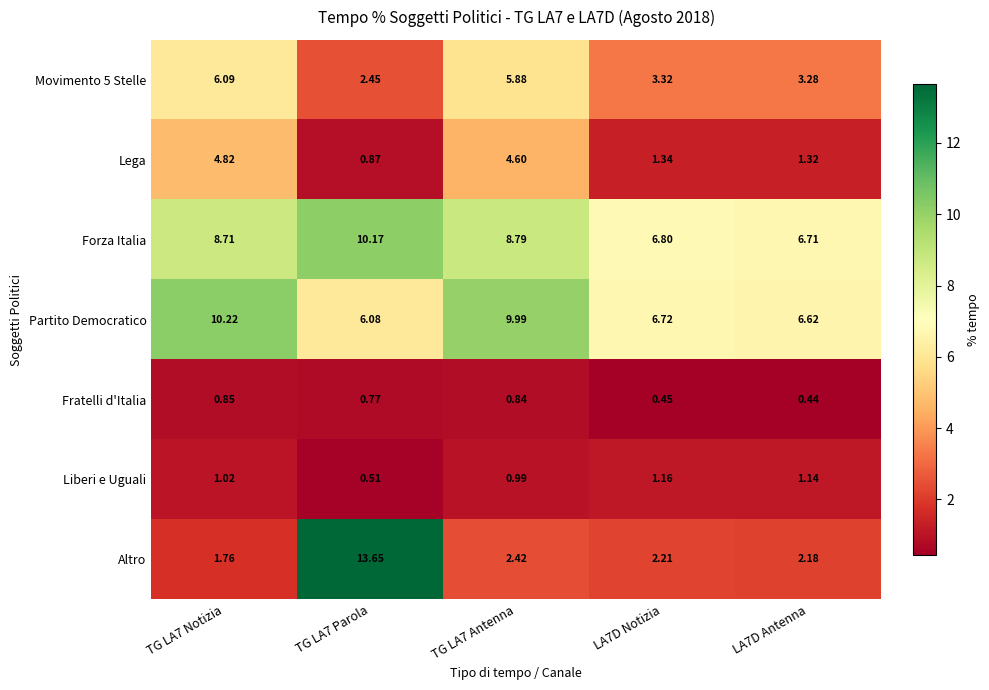

How many distinct data groups are displayed?

7